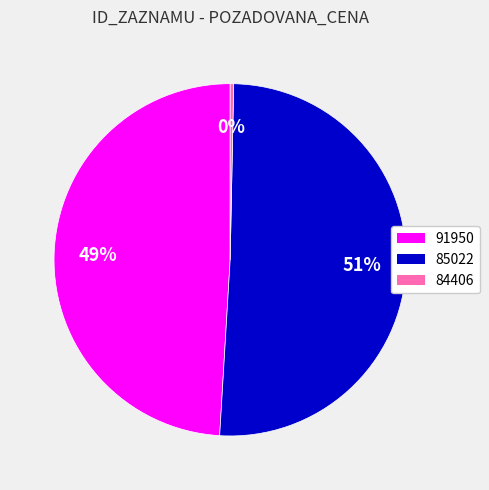

Rank the categories by value from highest to lowest.

85022, 91950, 84406